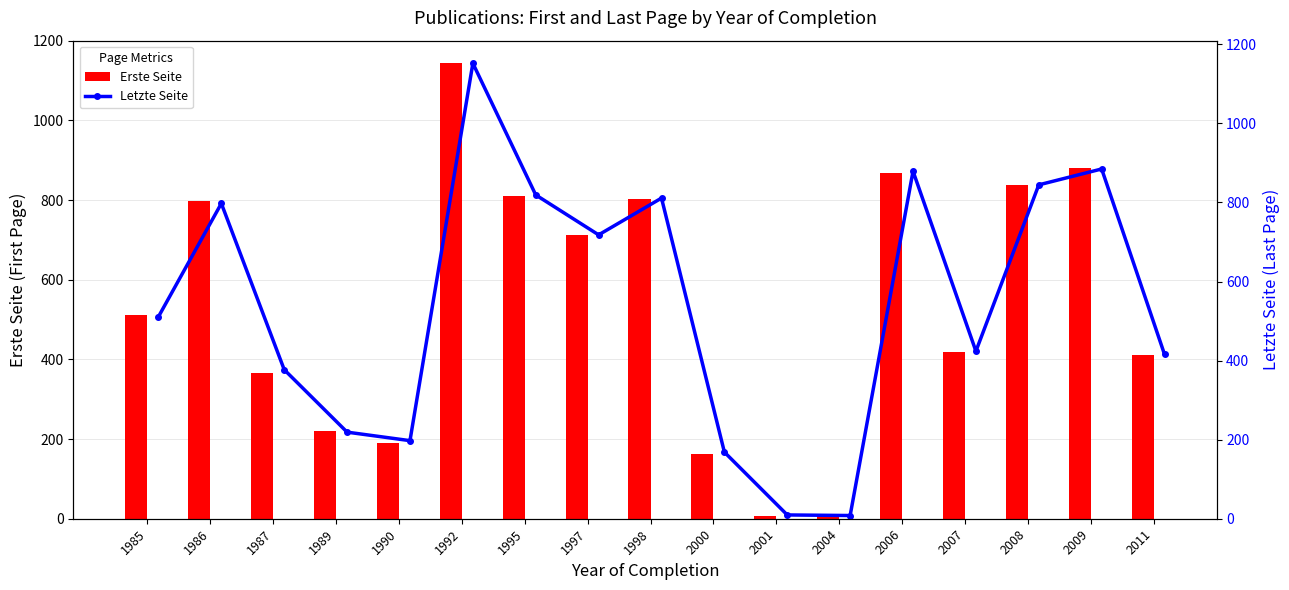

Reading left to right, transcribe all the data shown in this chart.

Erste Seite: 511.0	797.0	367.0	219.0	191.0	1143.0	810.5	713.0	802.0	163.0	6.0	8.1	869.0	418.5	839.0	881.2	412.0
Letzte Seite: 511.0	797.5	377.0	219.0	197.5	1152.0	819.0	718.0	811.0	168.5	9.6	8.1	879.0	423.8	844.5	884.7	415.5